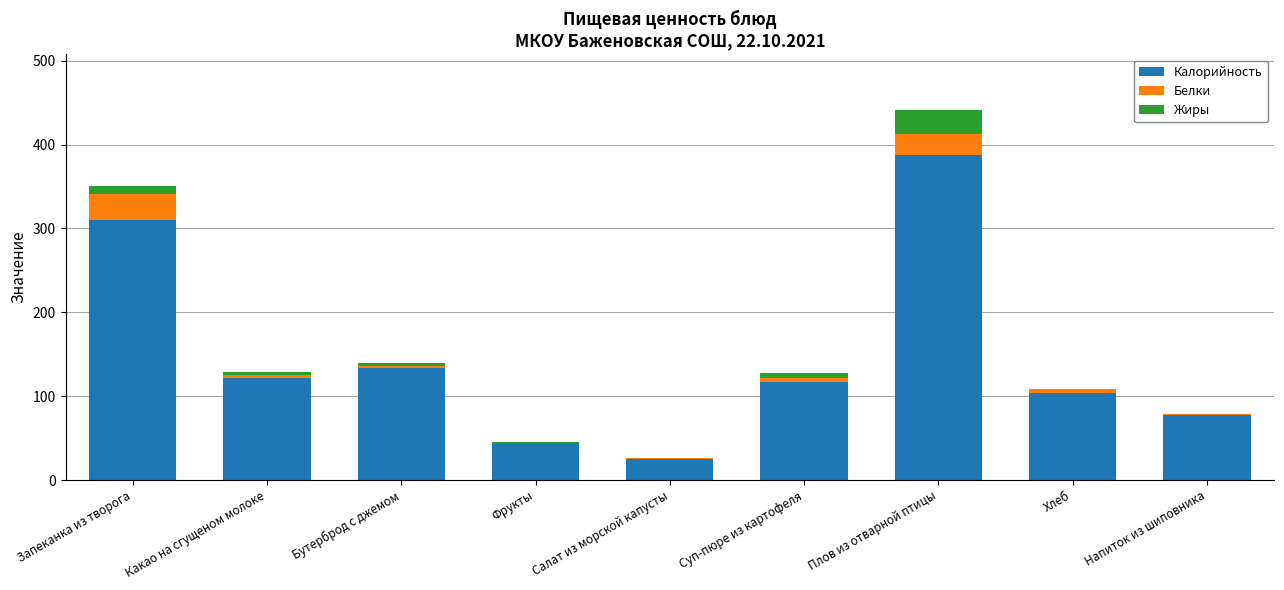

What is the average value of the Калорийность series?

146.9